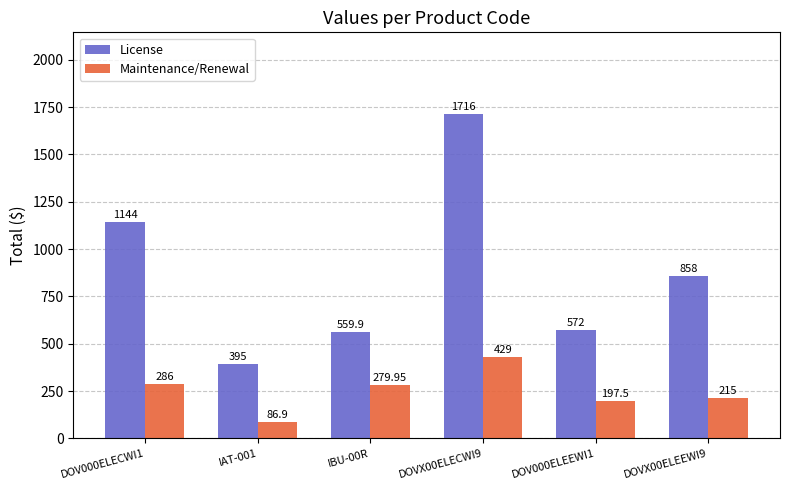

What is the value of the License bar at the 2nd from the left?

395.0